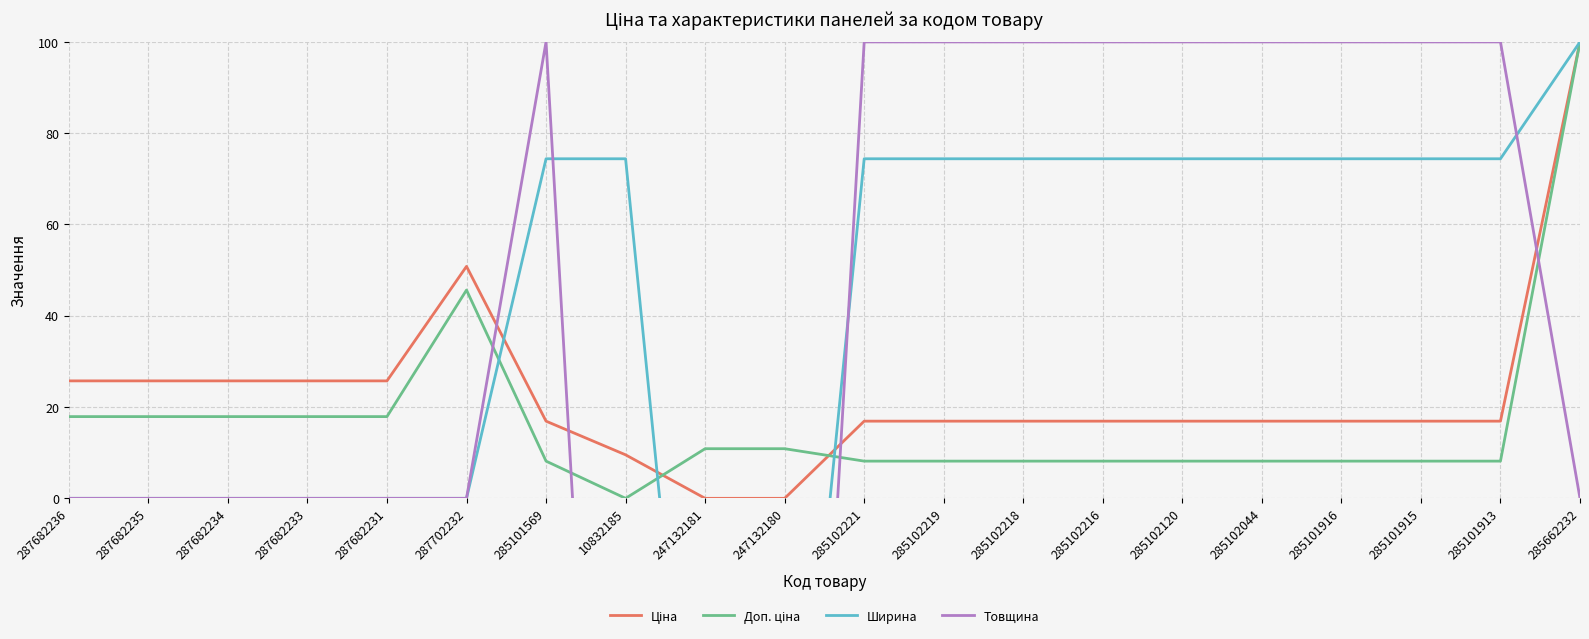

What is the spread (max minus min) of values at 285102219?

91.8